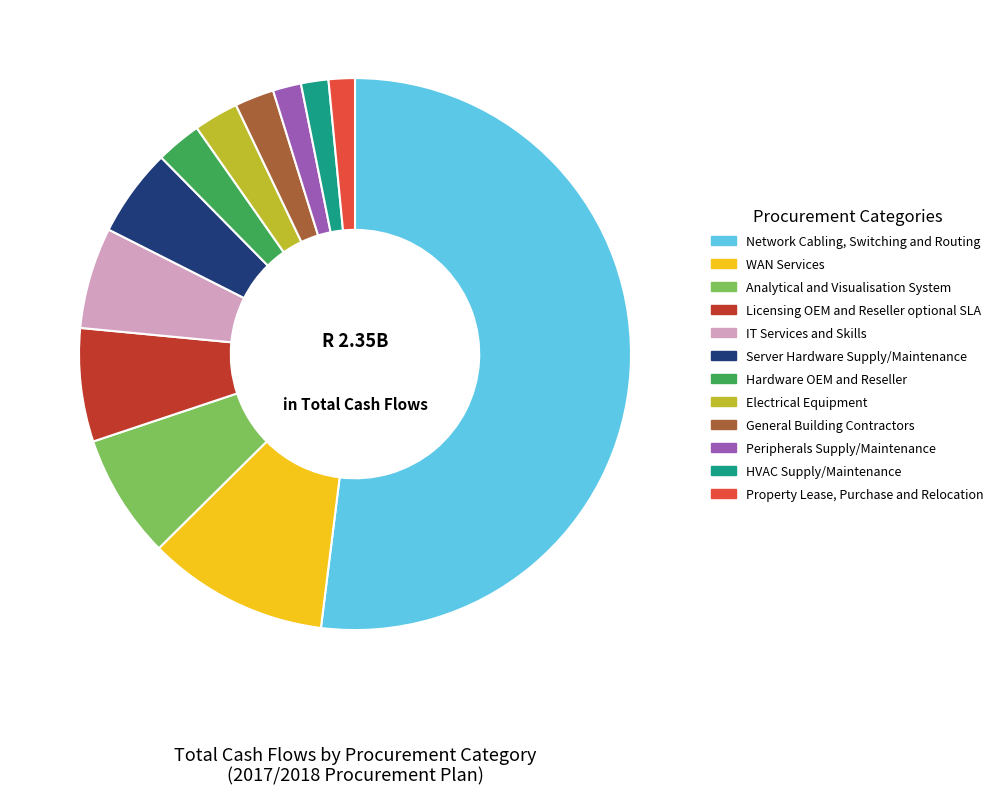

Is the sum of IT Services and Skills and General Building Contractors greater than half?

No